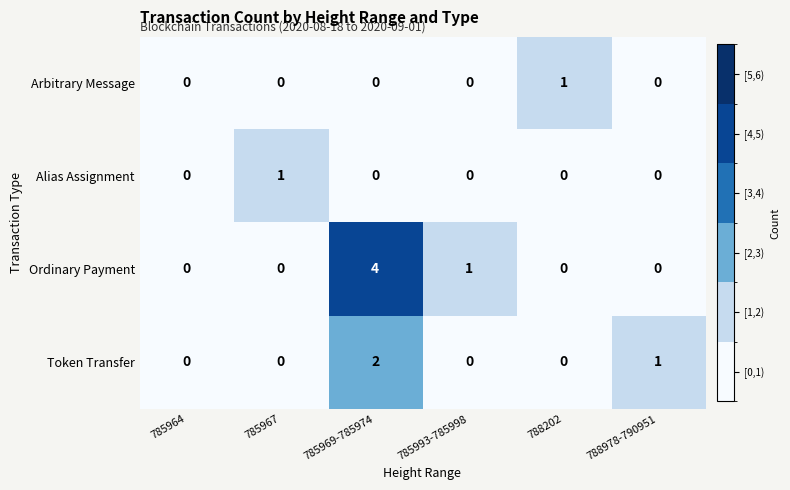

Reading left to right, list all the values displayed in this chart.

Arbitrary Message: 785964=0	785967=0	785969-785974=0	785993-785998=0	788202=1	788978-790951=0
Alias Assignment: 785964=0	785967=1	785969-785974=0	785993-785998=0	788202=0	788978-790951=0
Ordinary Payment: 785964=0	785967=0	785969-785974=4	785993-785998=1	788202=0	788978-790951=0
Token Transfer: 785964=0	785967=0	785969-785974=2	785993-785998=0	788202=0	788978-790951=1